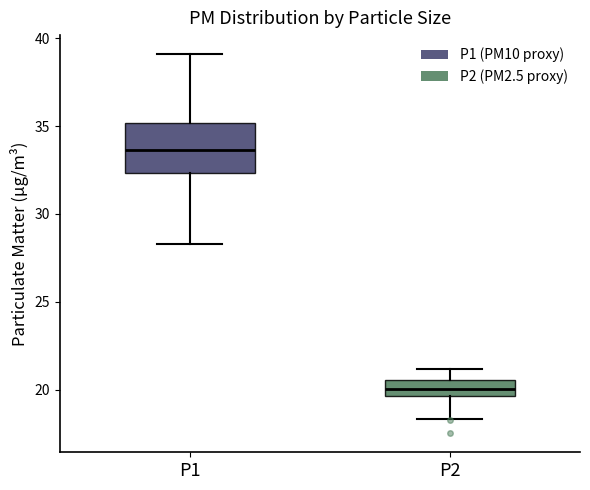

Where does the upper whisker of the box for P1 end on the y-axis? The values are not printed on the chart, so give them approximately, as read against the axis.

39.0